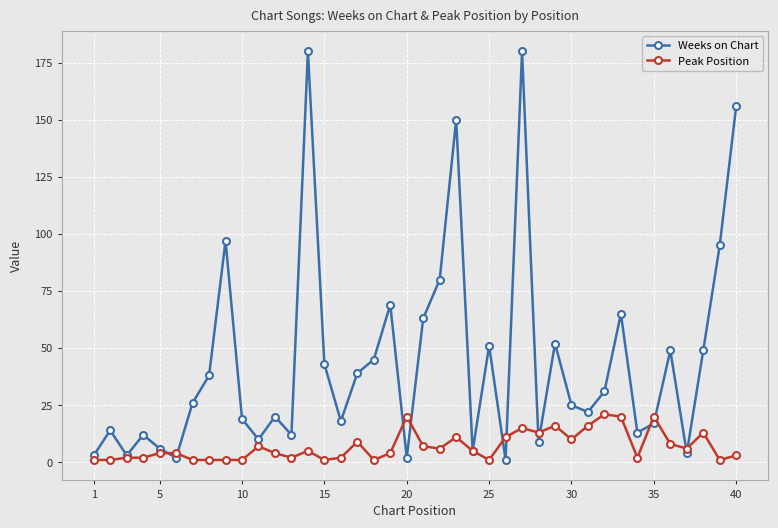

Which series has the largest range (max minus min)?

Weeks on Chart